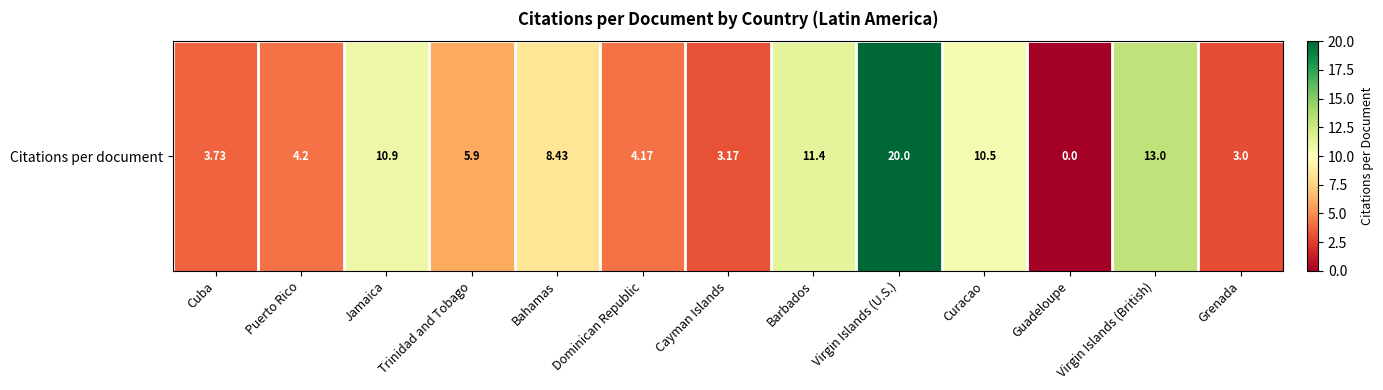

How many data points are above 5?

7